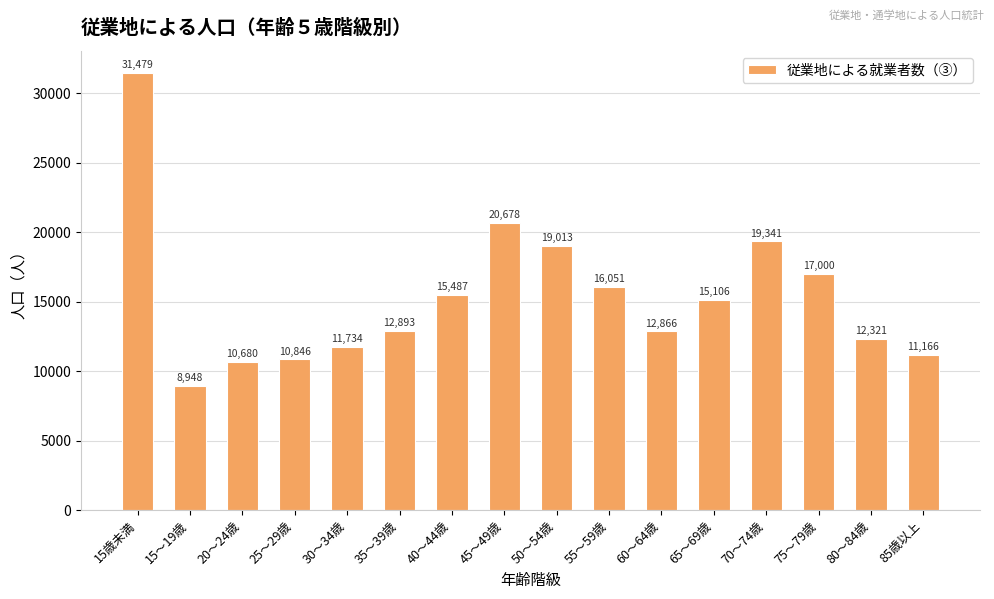

List the labels in order of value, largest first.

15歳未満, 45～49歳, 70～74歳, 50～54歳, 75～79歳, 55～59歳, 40～44歳, 65～69歳, 35～39歳, 60～64歳, 80～84歳, 30～34歳, 85歳以上, 25～29歳, 20～24歳, 15～19歳